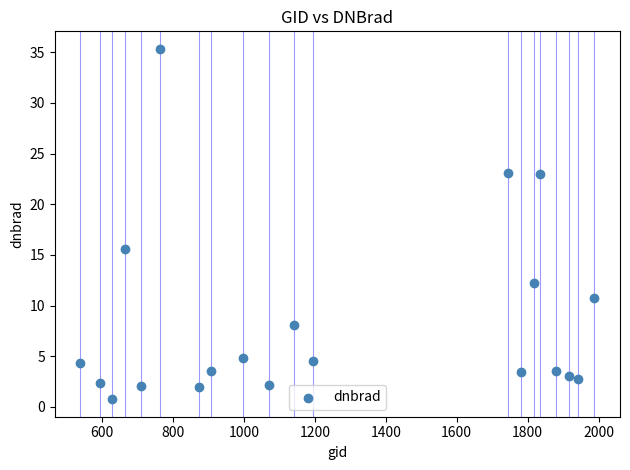

What is the range of X values (max minus min)?

1449.0